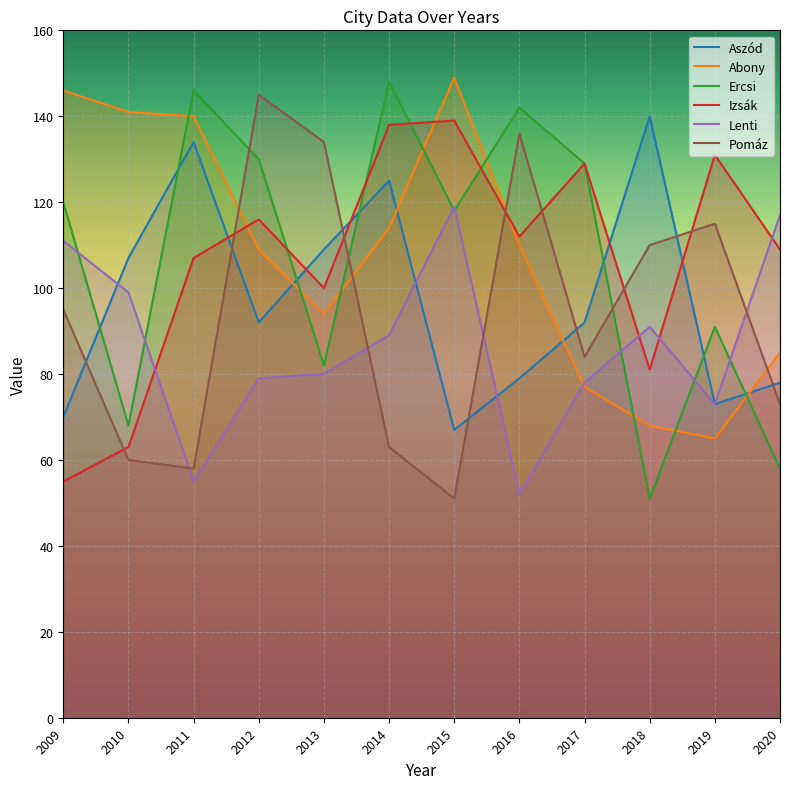

True or false: Ercsi has more than 2 points higher than both neighbors.

True